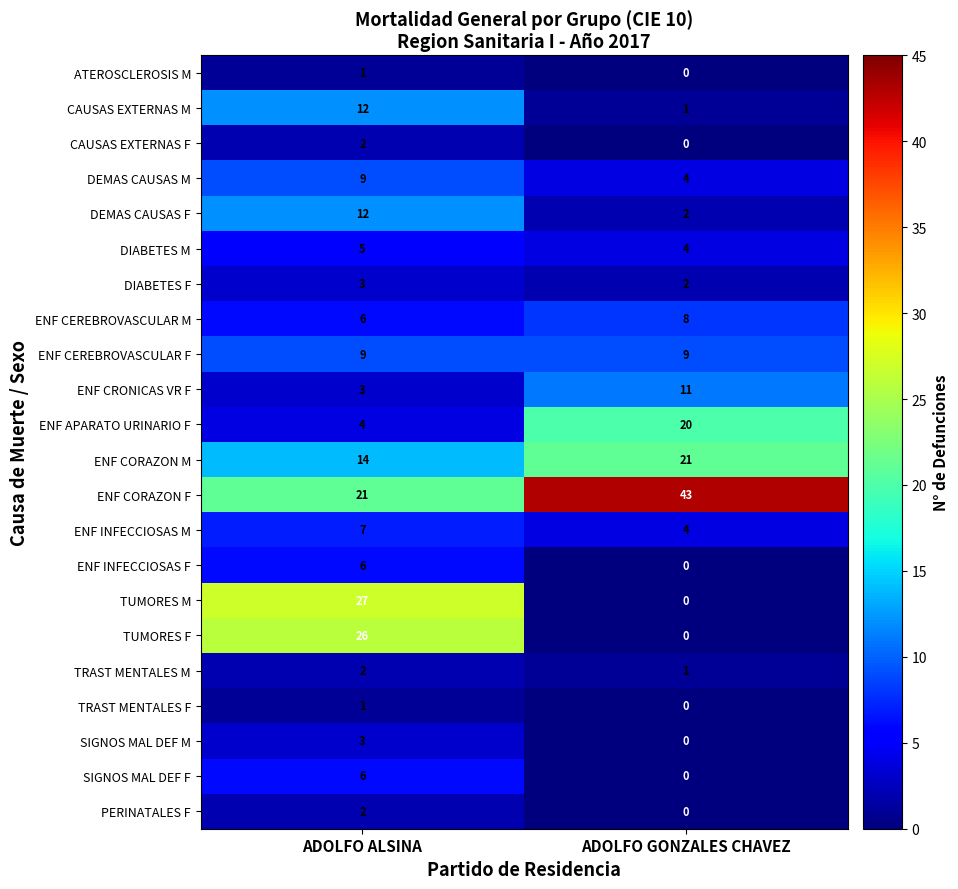

Read the DEMAS CAUSAS M value at ADOLFO ALSINA.

9